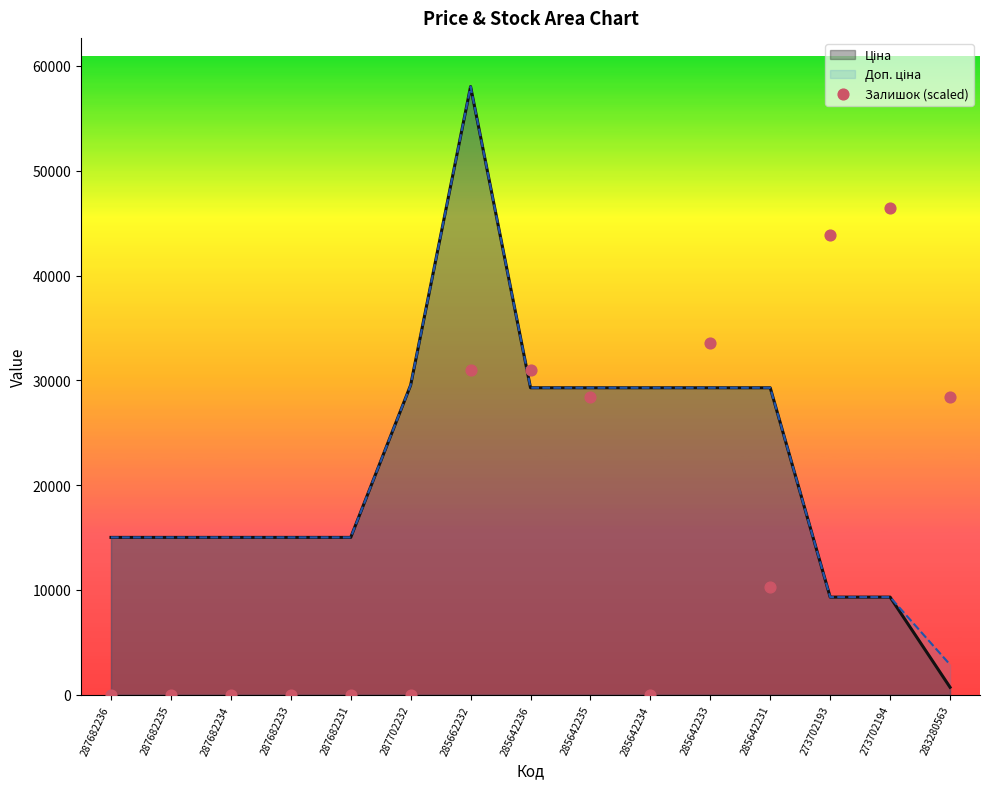

Approximately how many times larger is the value at 273702193 compared to 285642236?

1.4